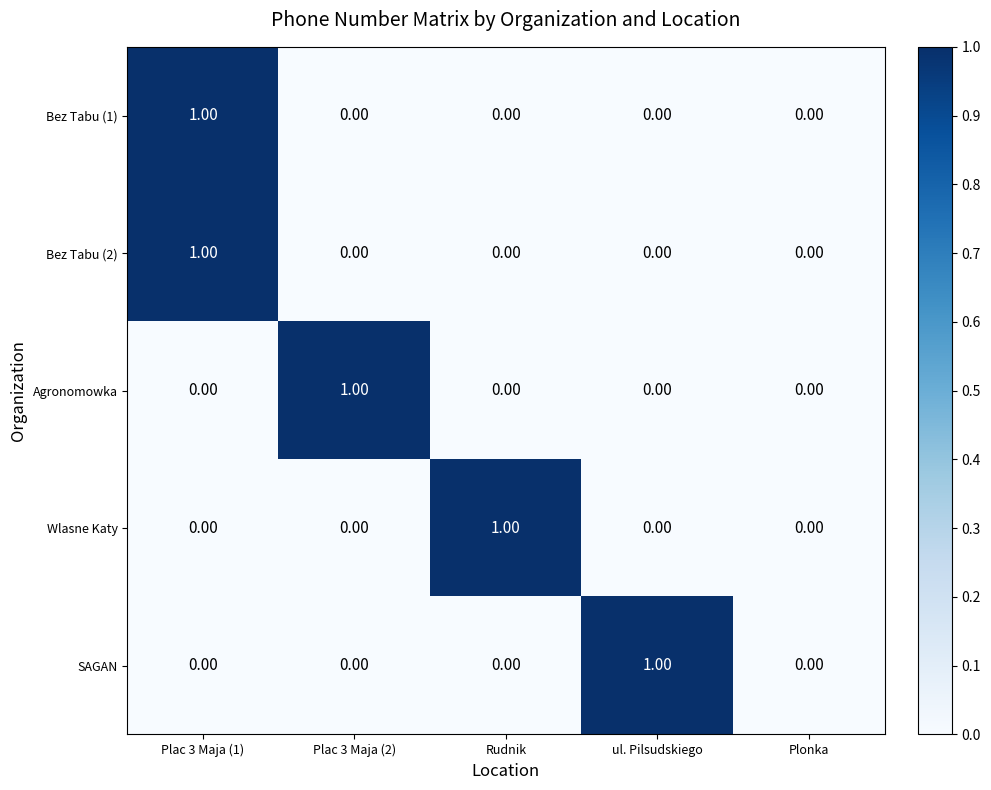

At which category is the sum across all series the highest?

Plac 3 Maja (1)